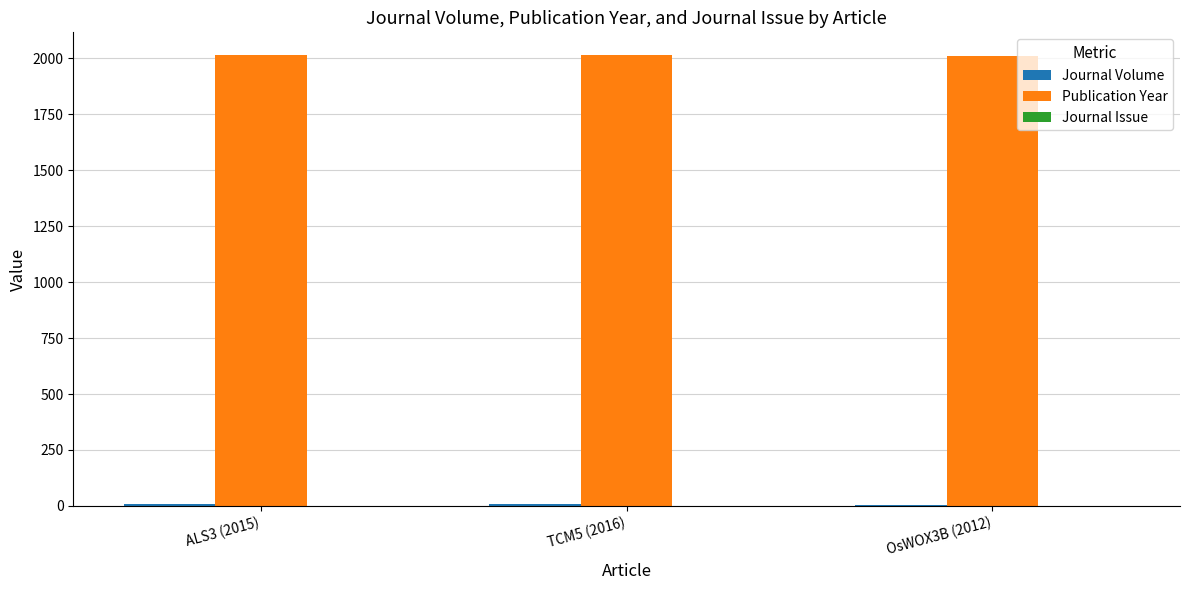

The Publication Year series shows 418 at OsWOX3B (2012). True or false?

False